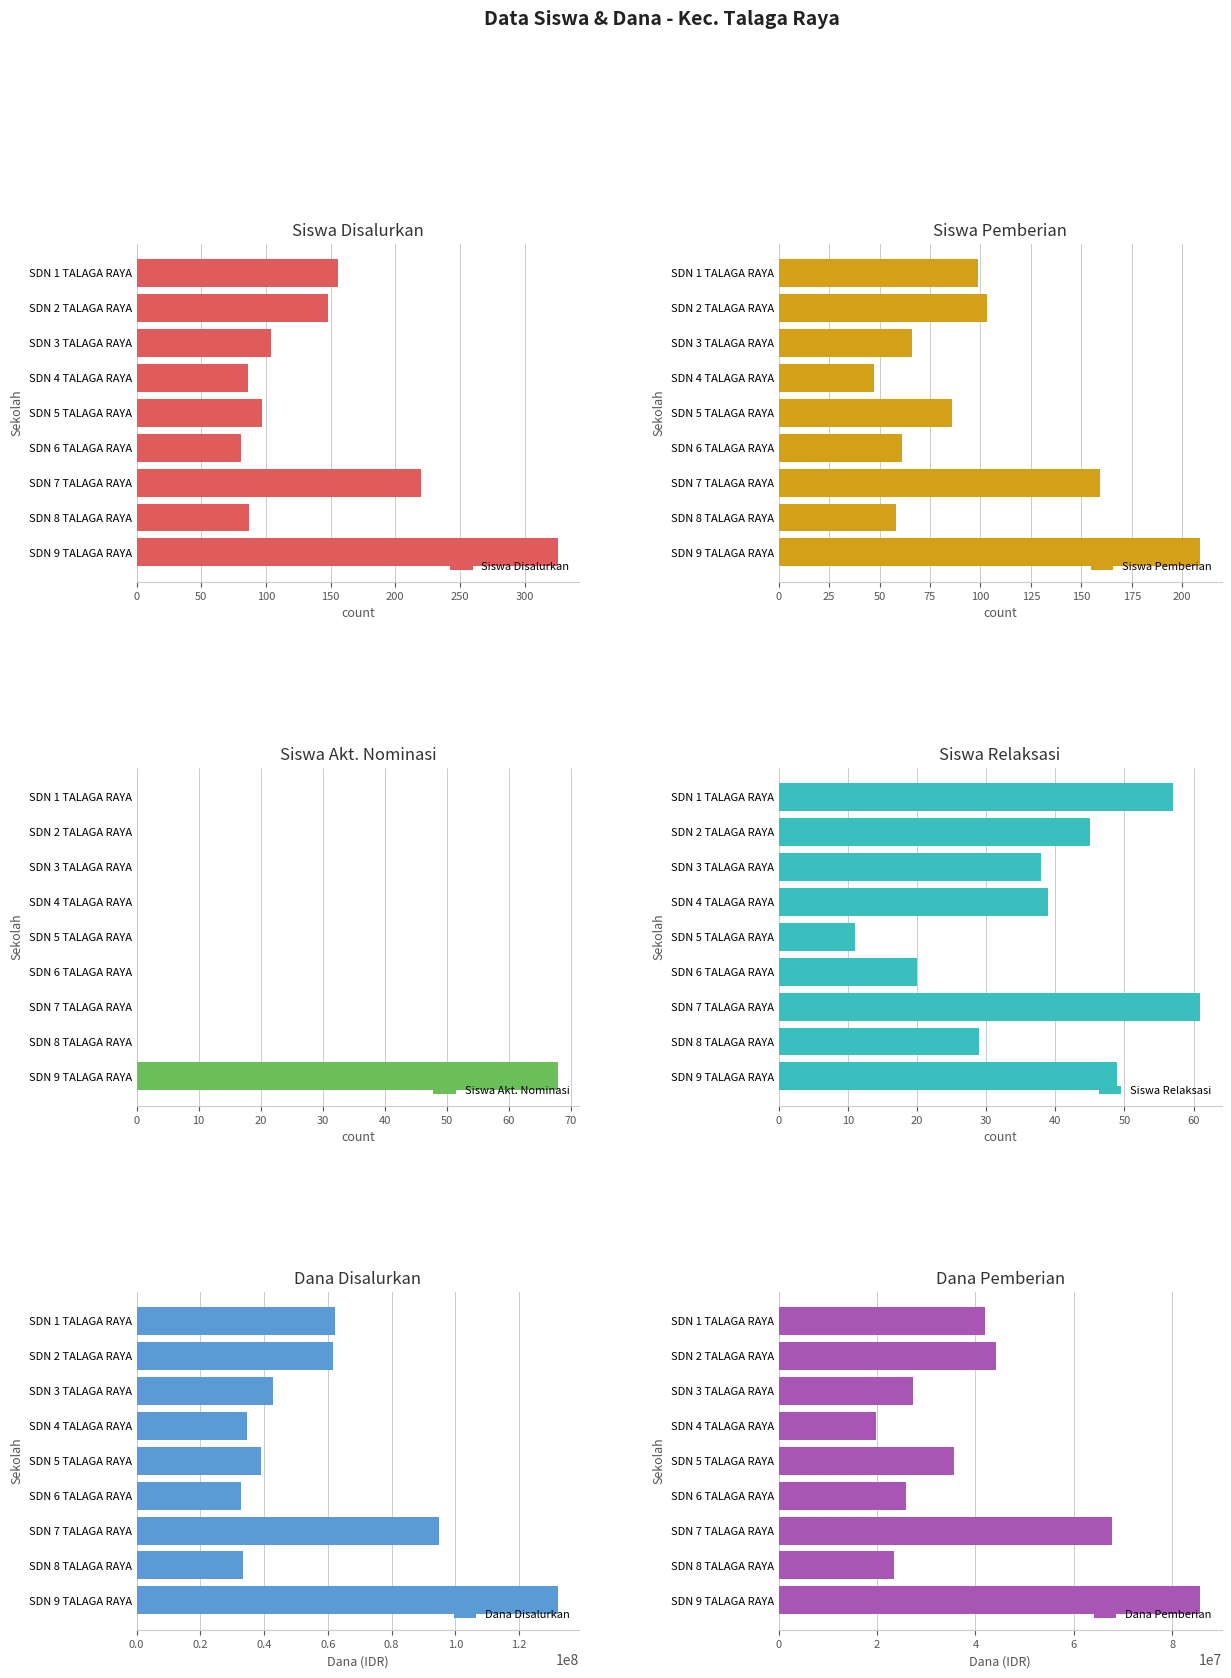

Which series has the largest total across all categories?

Dana Disalurkan